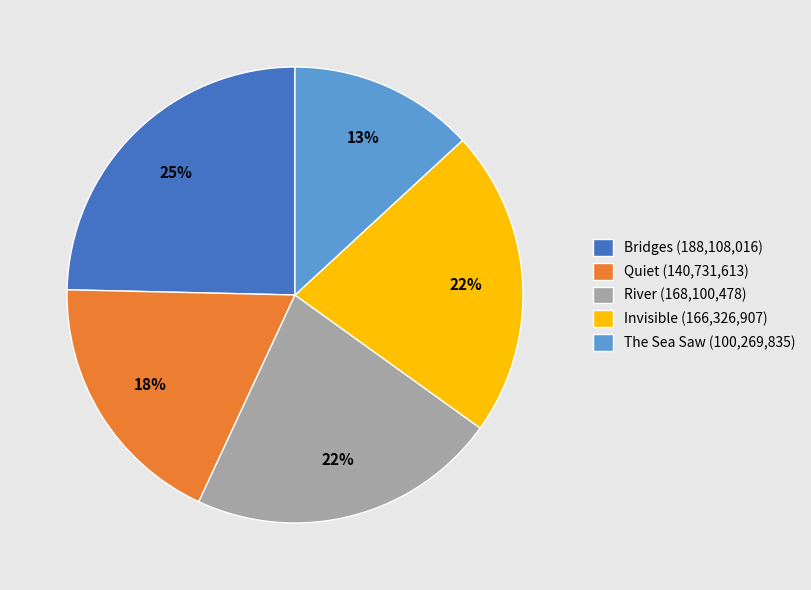

What percentage is the Quiet slice, to the nearest percent?

18%